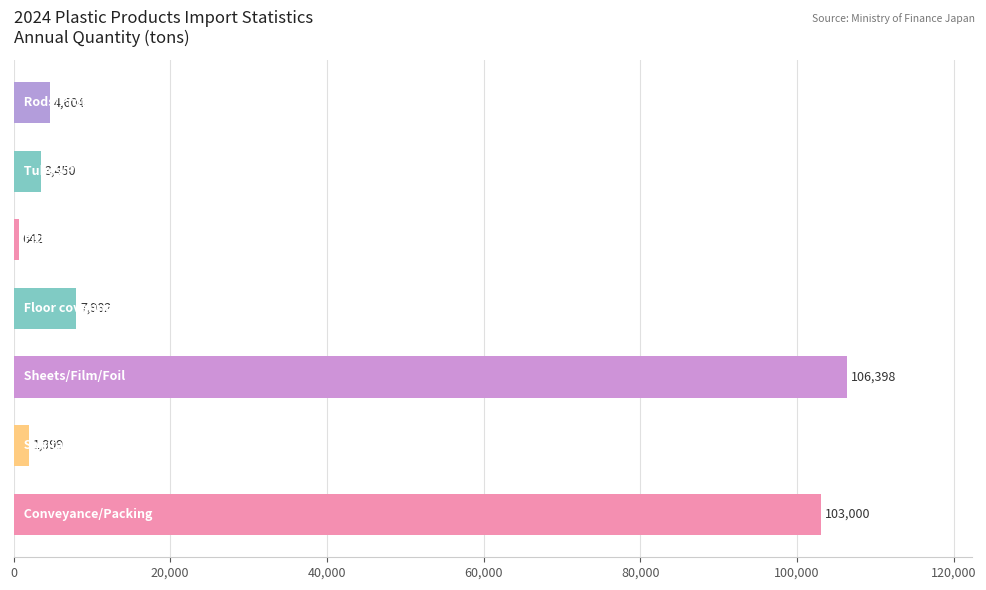

What is the average value?

32582.1